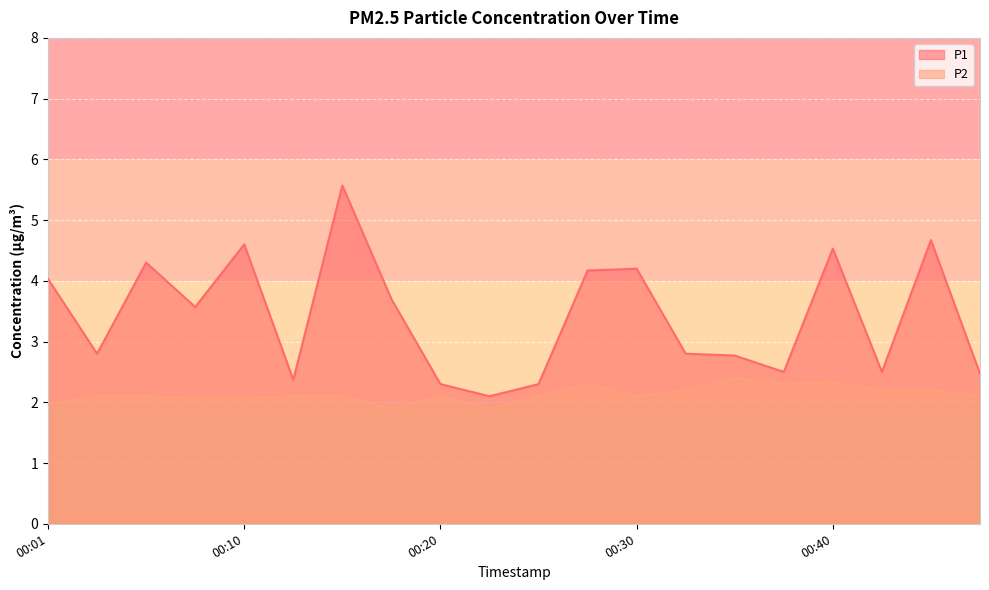

List the series in order of their peak value, lowest first.

P2, P1